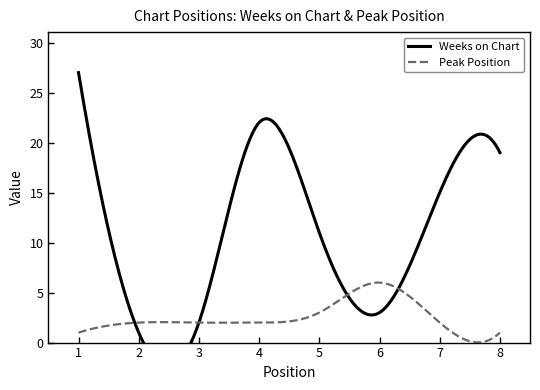

The value of Weeks on Chart at 2 is 2. True or false?

False